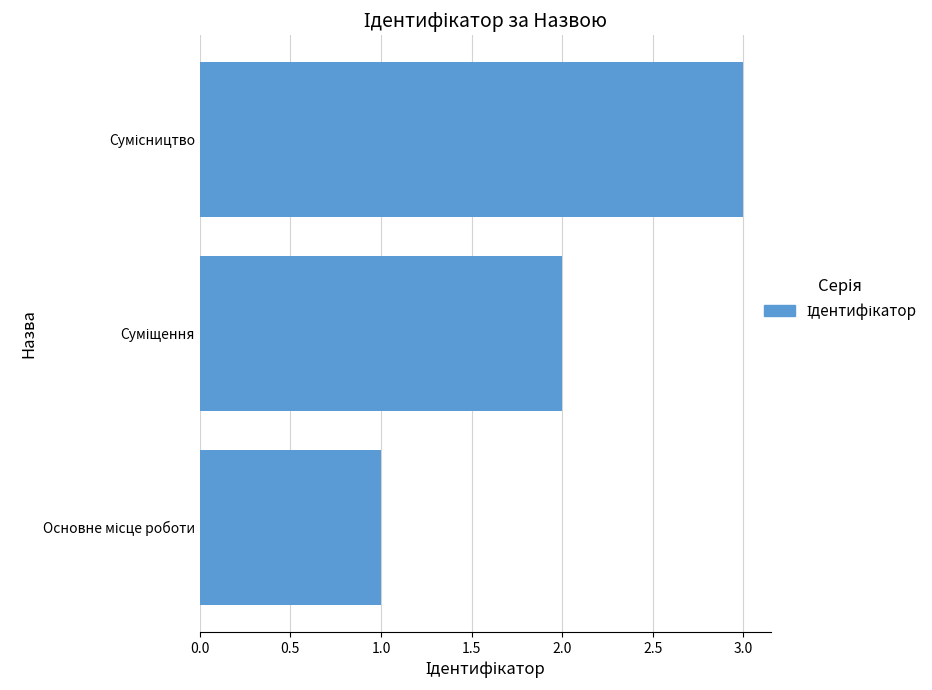

What is the greatest value displayed?

3